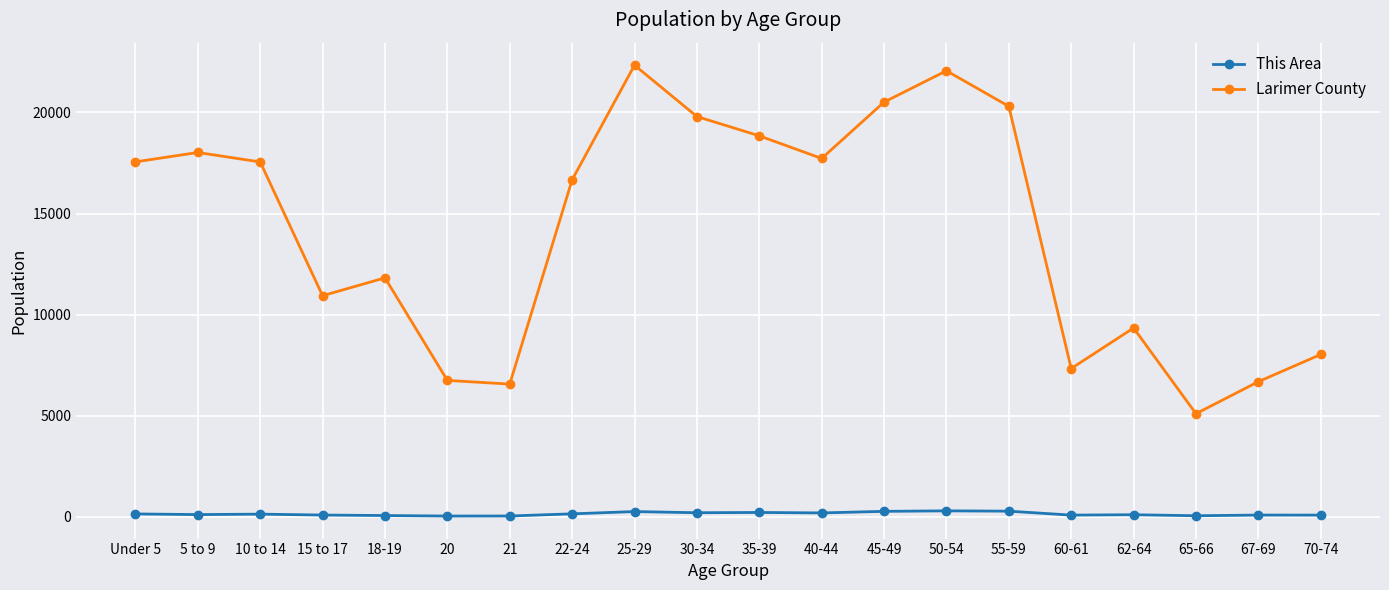

True or false: This Area has more than 0 points higher than both neighbors.

True